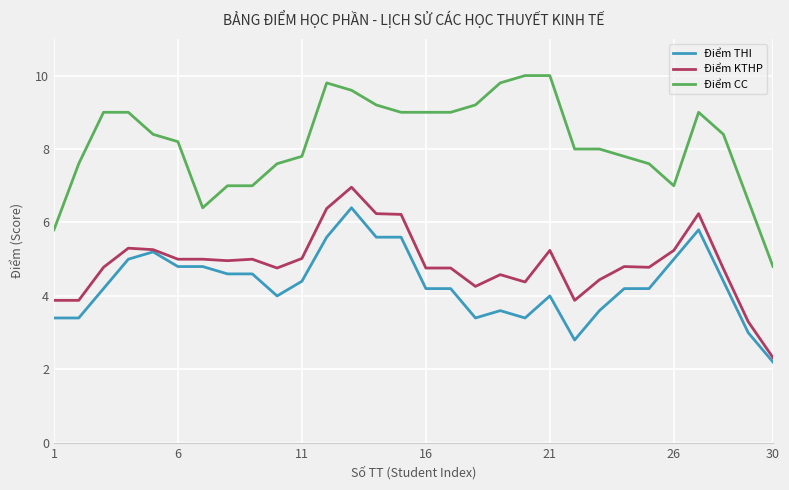

True or false: Điểm CC and Điểm KTHP intersect in this chart.

False